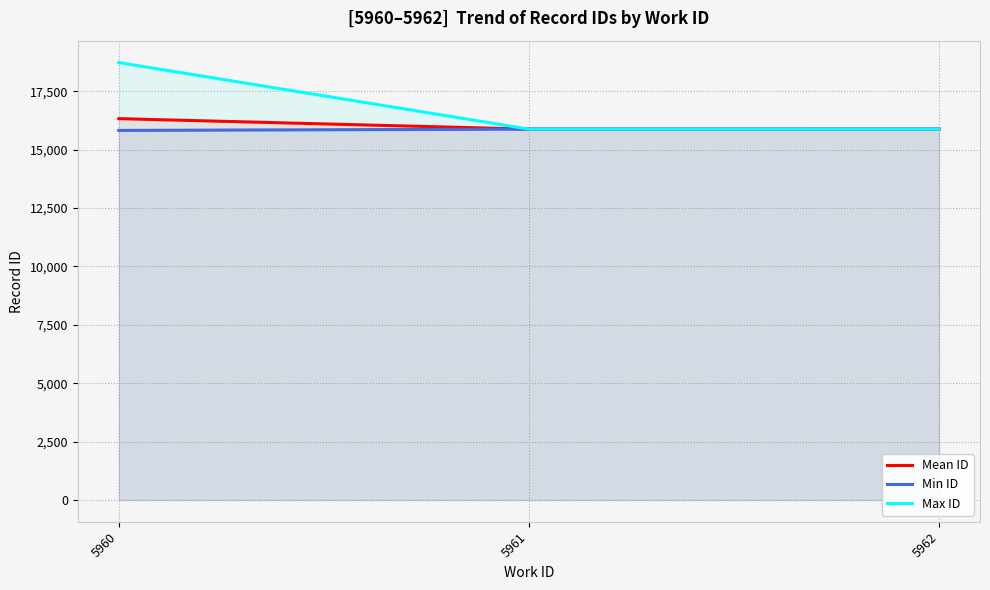

The value of Max ID at 5960 is 29344.3. True or false?

False